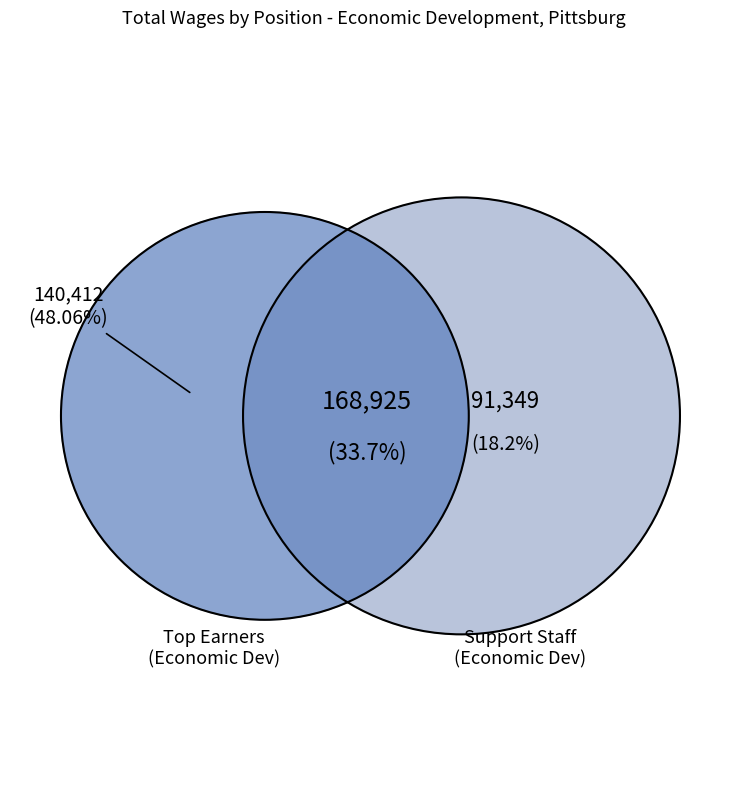

The Office Assistant slice represents 18% of the pie. True or false?

False